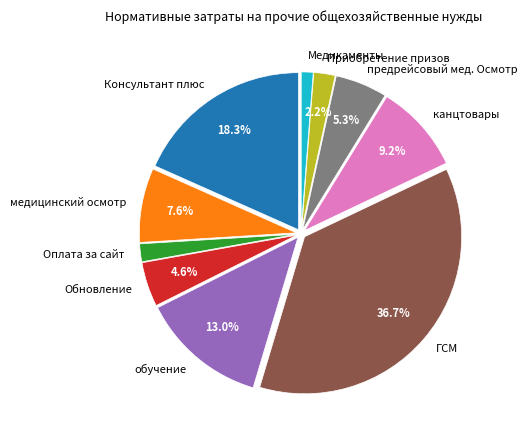

Is it true that Медикаменты is 1% of the pie?

True